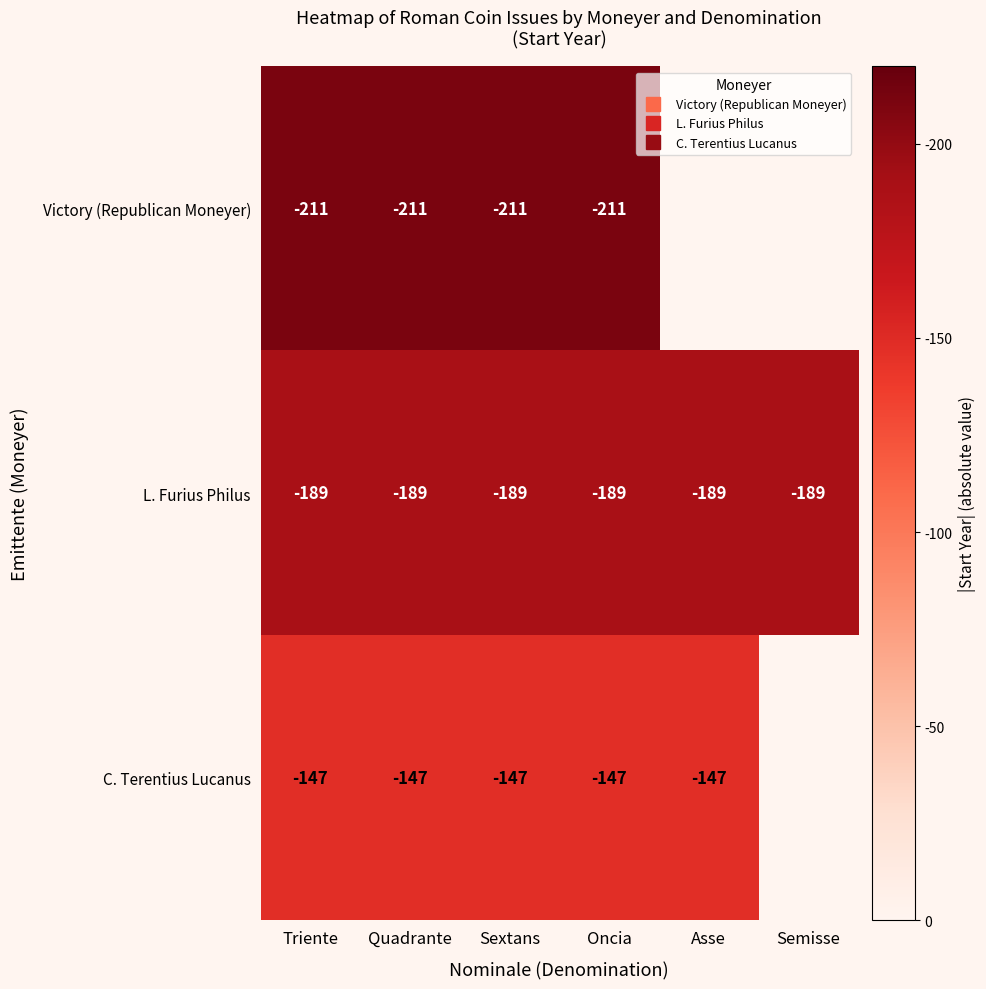

At how many categories does at least one series exceed 151?

6